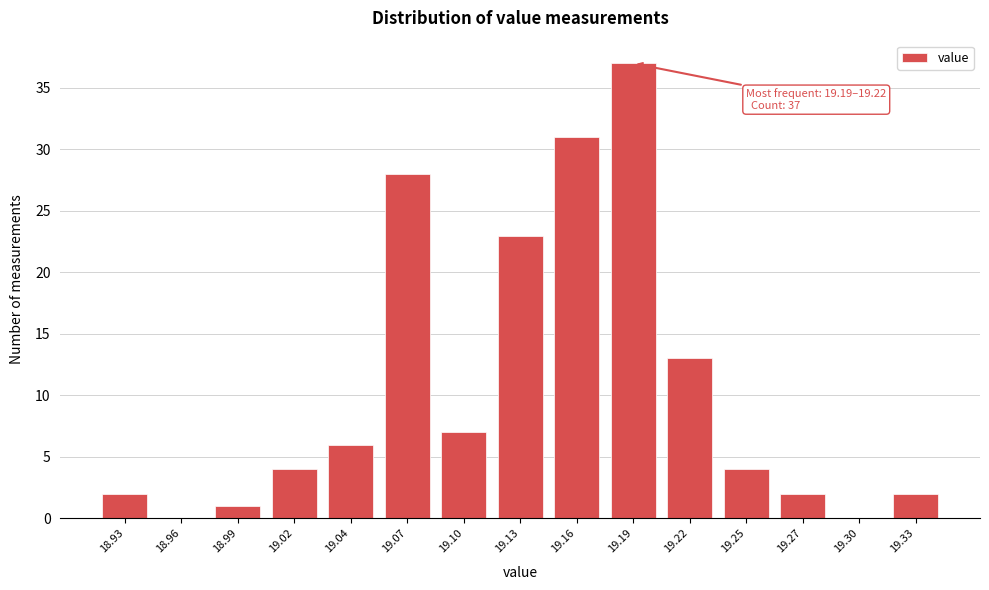

Reading left to right, what are all the values shown in this chart?

18.93=2	18.96=0	18.99=1	19.02=4	19.04=6	19.07=28	19.10=7	19.13=23	19.16=31	19.19=37	19.22=13	19.25=4	19.27=2	19.30=0	19.33=2